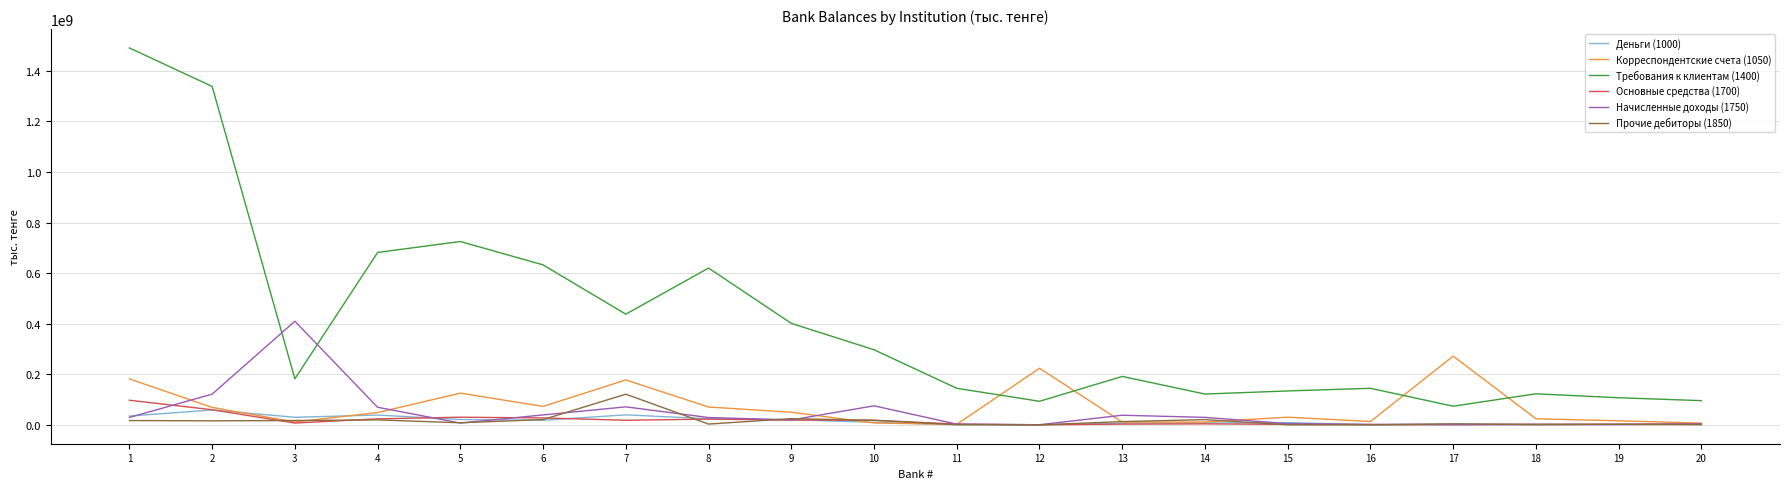

True or false: Требования к клиентам (1400) and Прочие дебиторы (1850) intersect in this chart.

False